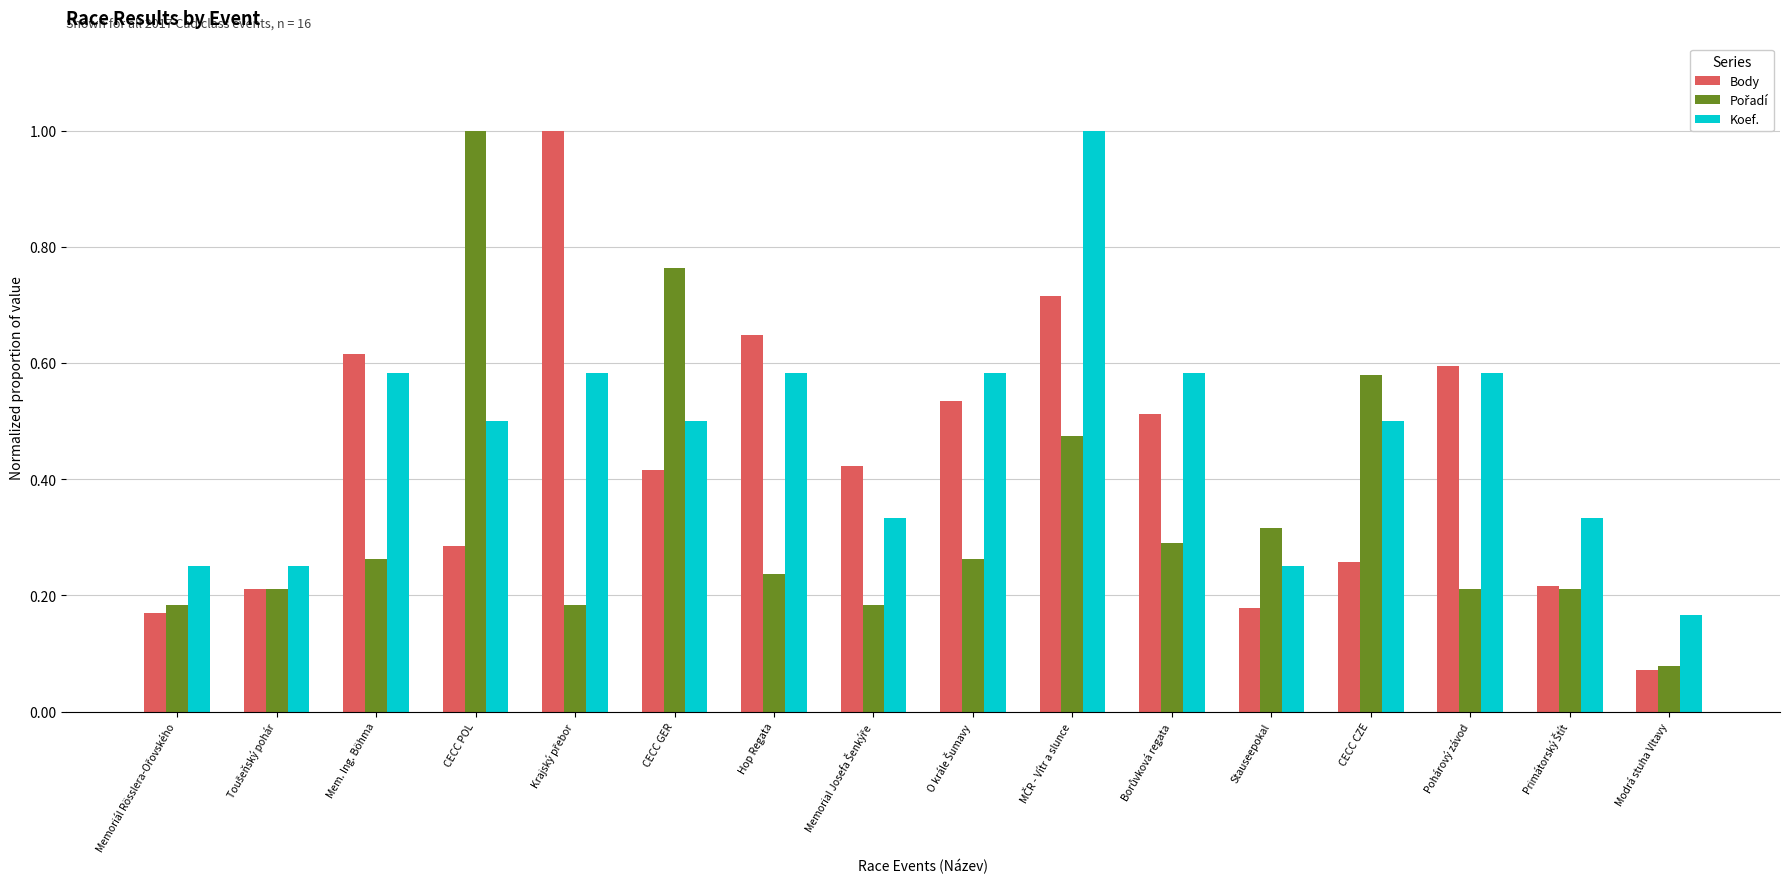

What is the sum of all Koef. values?

7.6